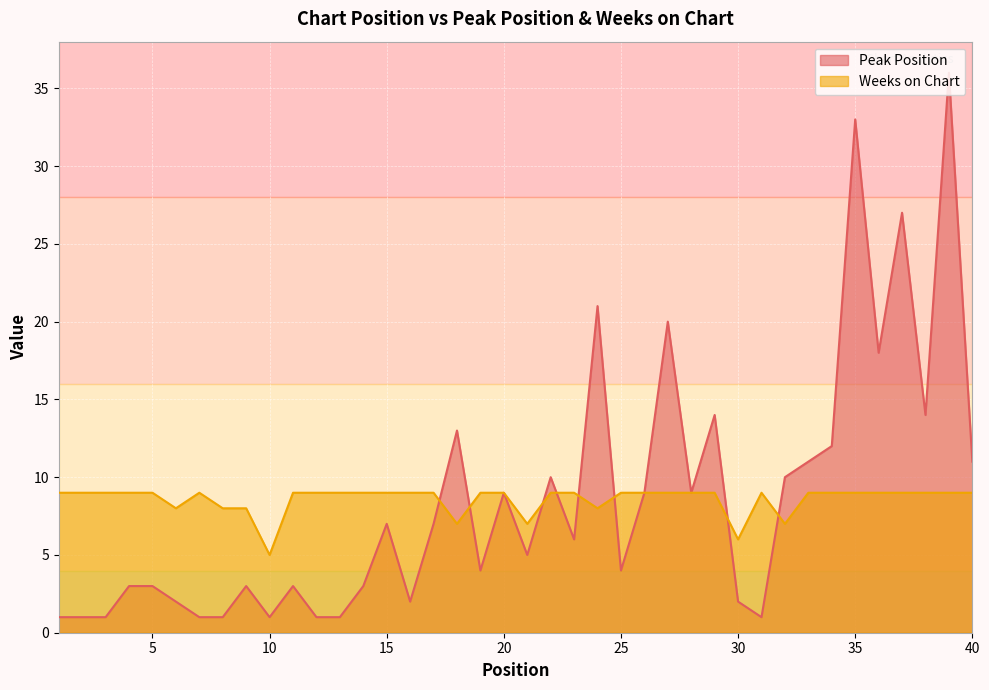

Is the value of Weeks on Chart at 28 greater than the value of Peak Position at 4?

Yes